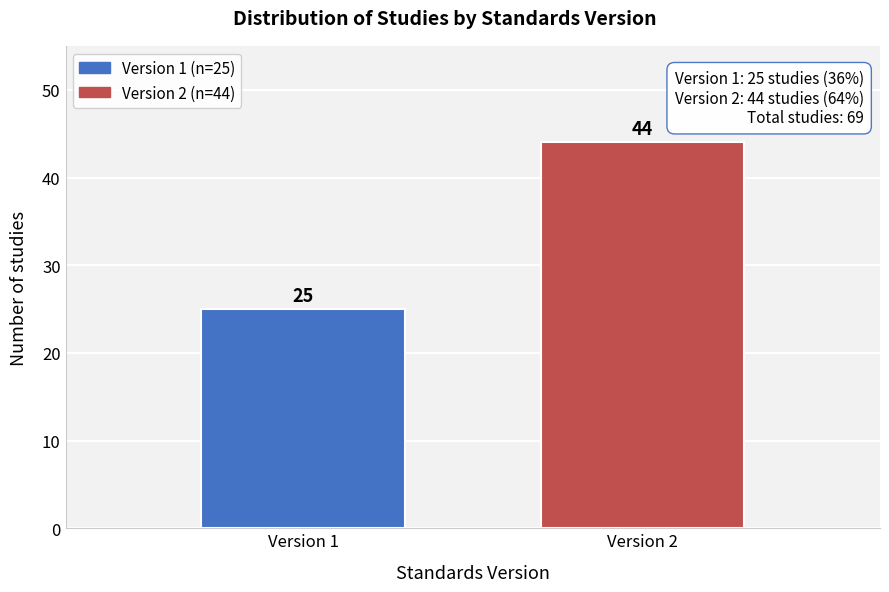

Reading left to right, what are all the values shown in this chart?

Version 1=25	Version 2=44